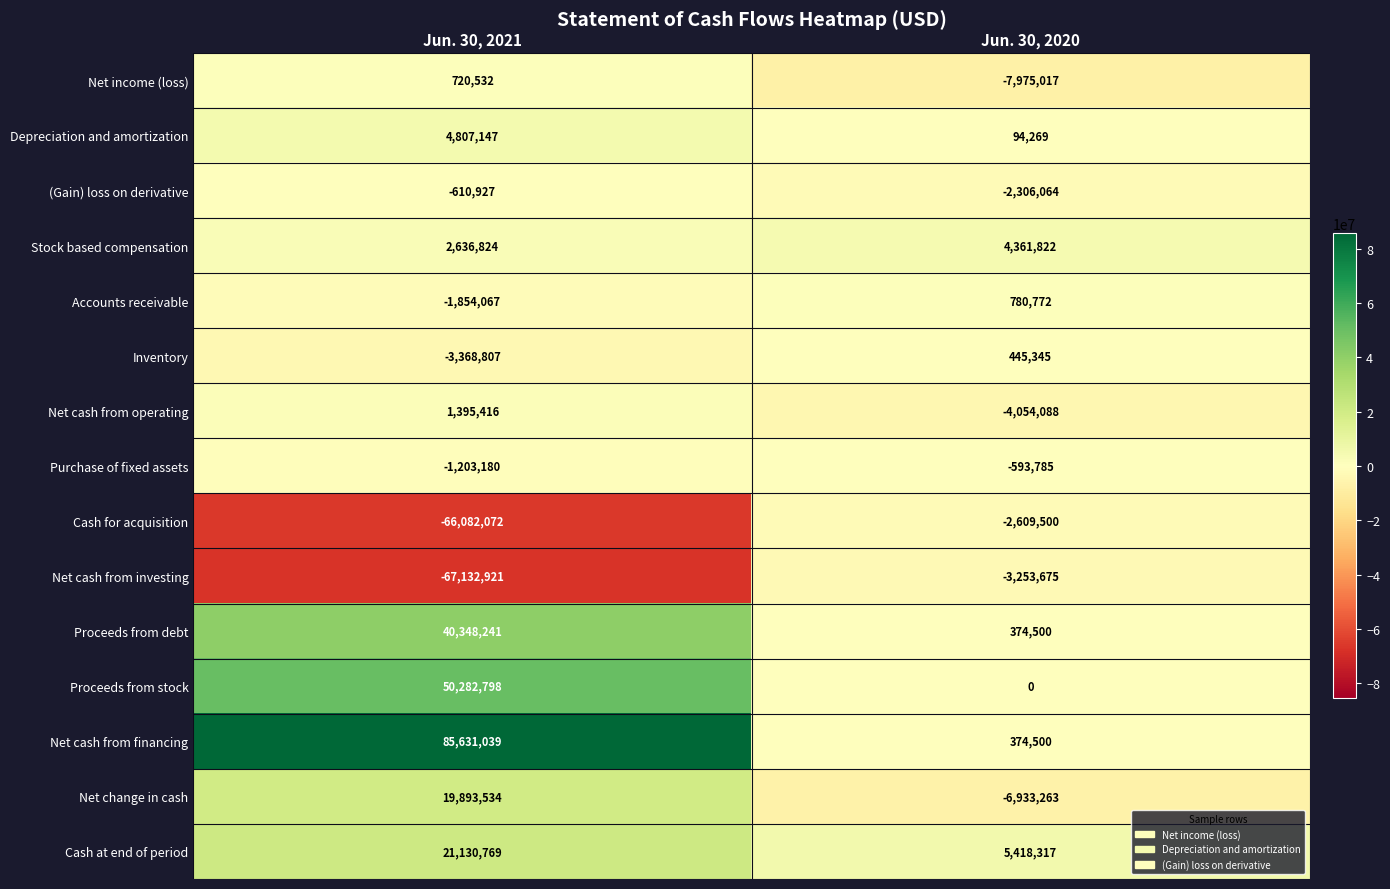

Which series changed the most between Jun. 30, 2021 and Jun. 30, 2020?

Net cash from financing